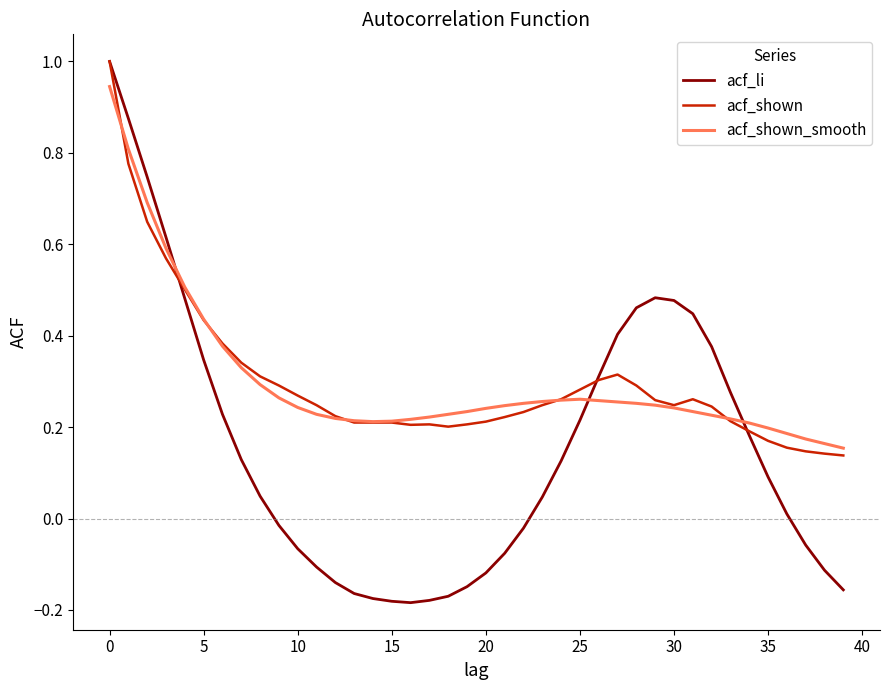

Does the chart have visible grid lines?

No